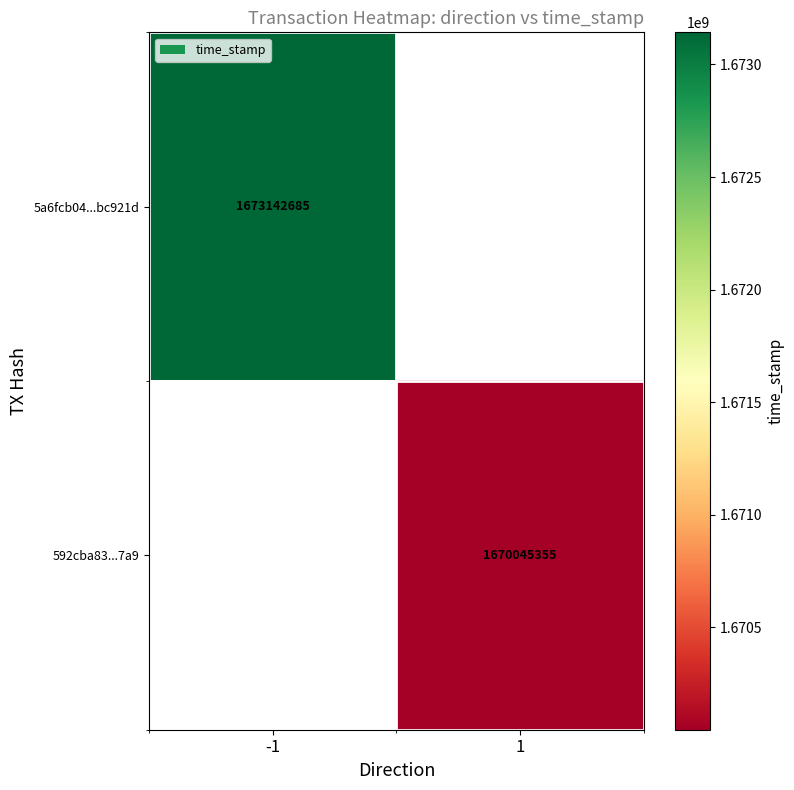

The value of 592cba83...7a9 at 1 is 1670045355. True or false?

True